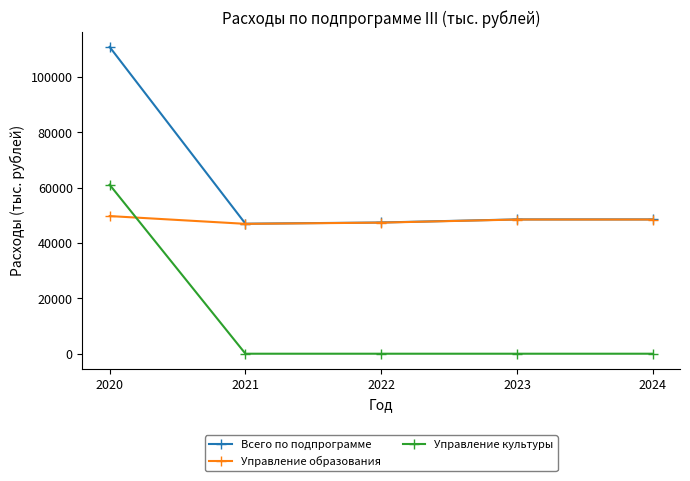

The value of Всего по подпрограмме at 2021 is 73650.2. True or false?

False